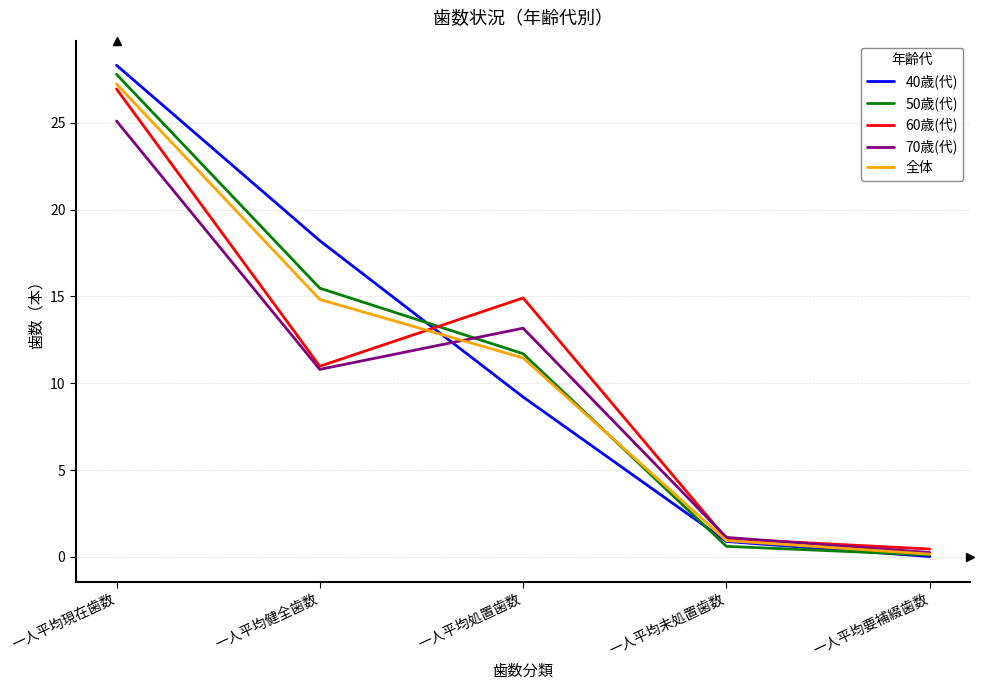

True or false: 50歳(代) and 60歳(代) intersect in this chart.

True